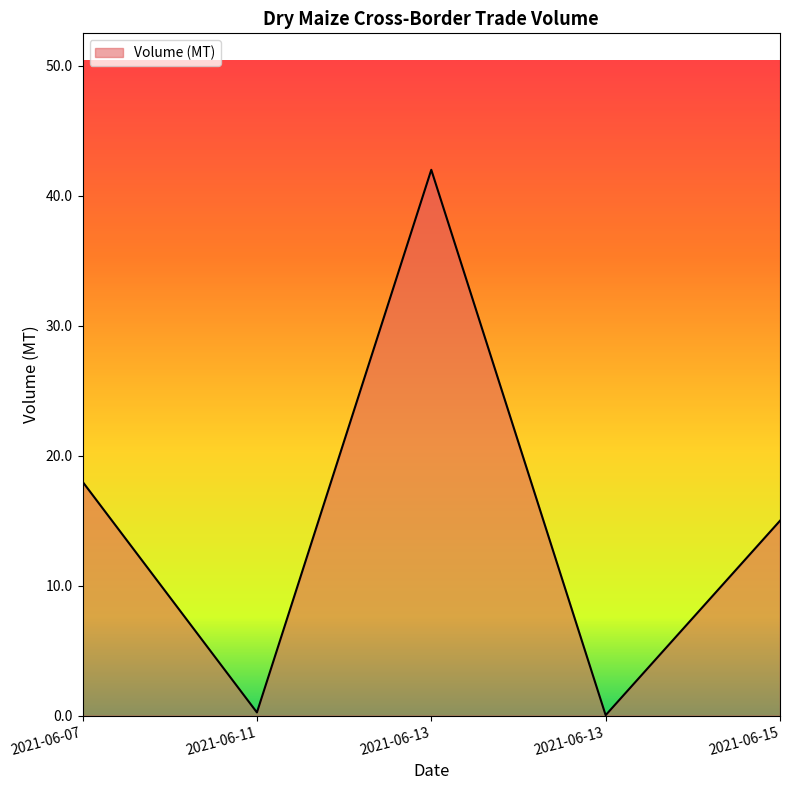

Does the chart have visible grid lines?

No